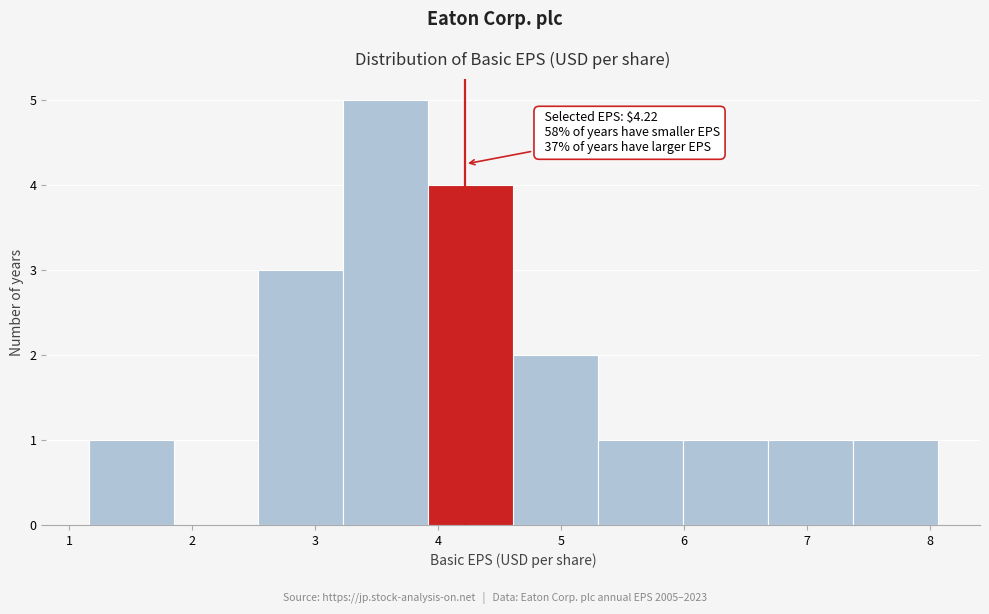

Which range on the x-axis has the tallest bar?

3.23 to 3.92